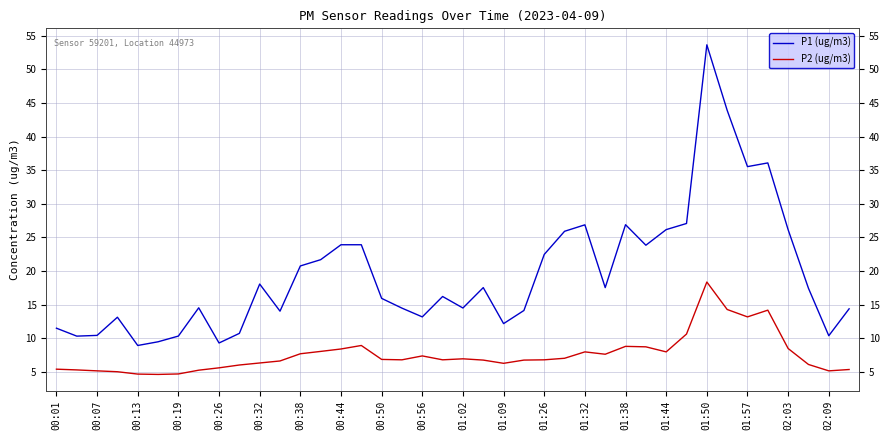

Rank the series by their maximum value, from highest to lowest.

P1 (ug/m3), P2 (ug/m3)